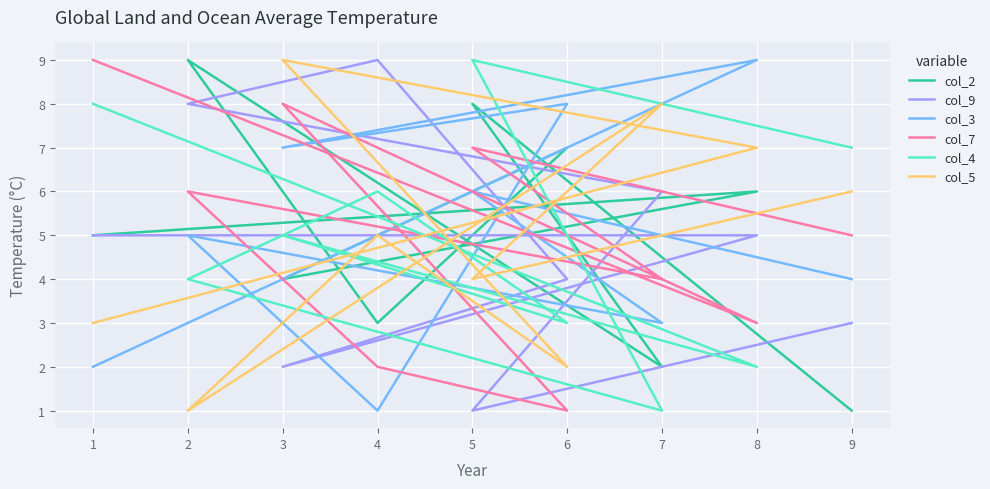

What is the value of the col_9 point at the 1st from the left?

5